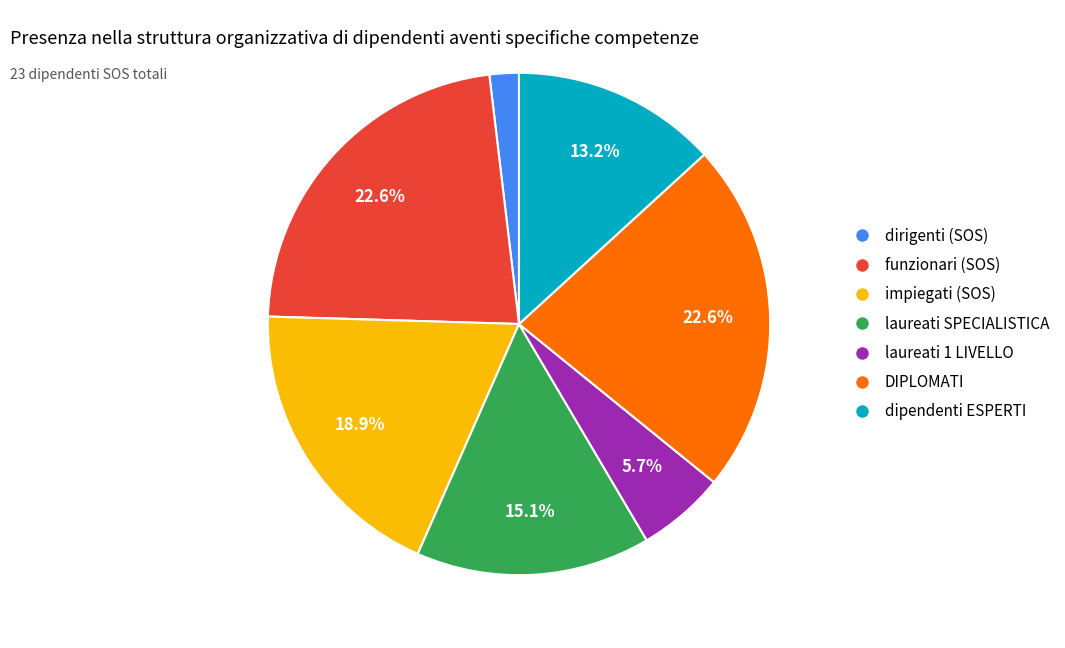

To the nearest percent, what is the average slice percentage?

14%